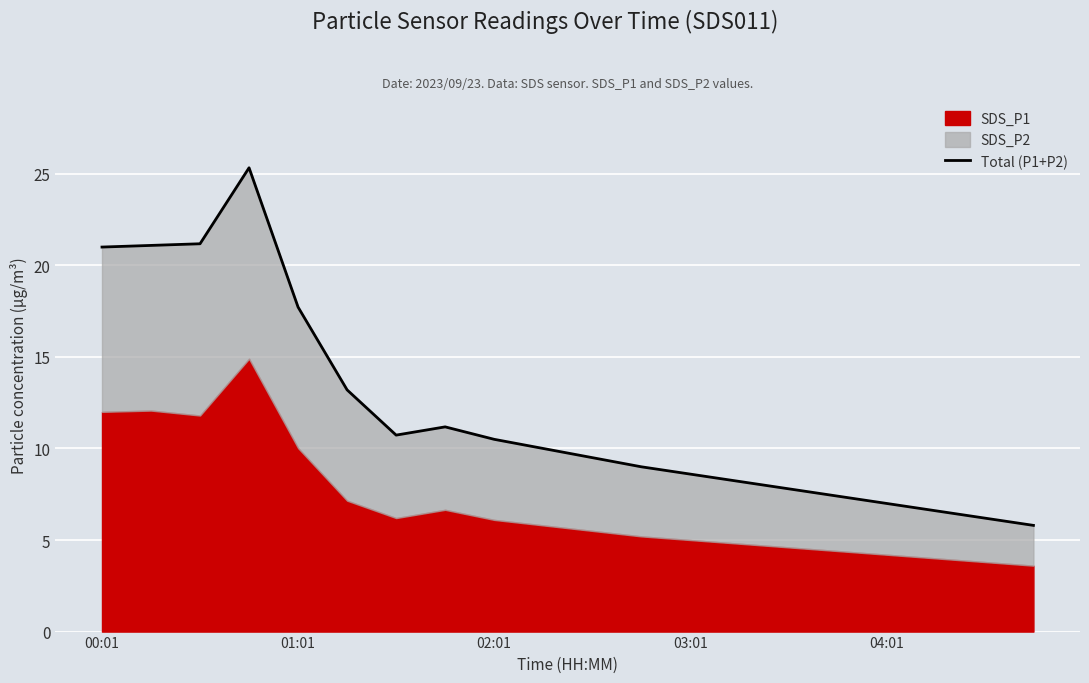

True or false: there are more than 0 points higher than both neighbors.

True